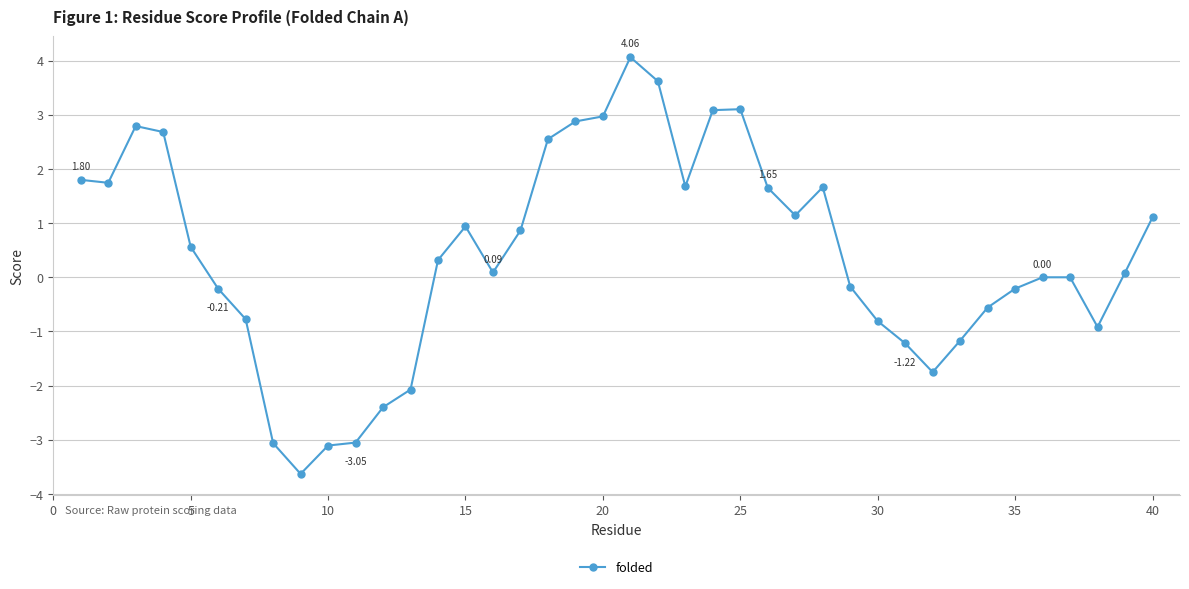

What is the average value?

0.4